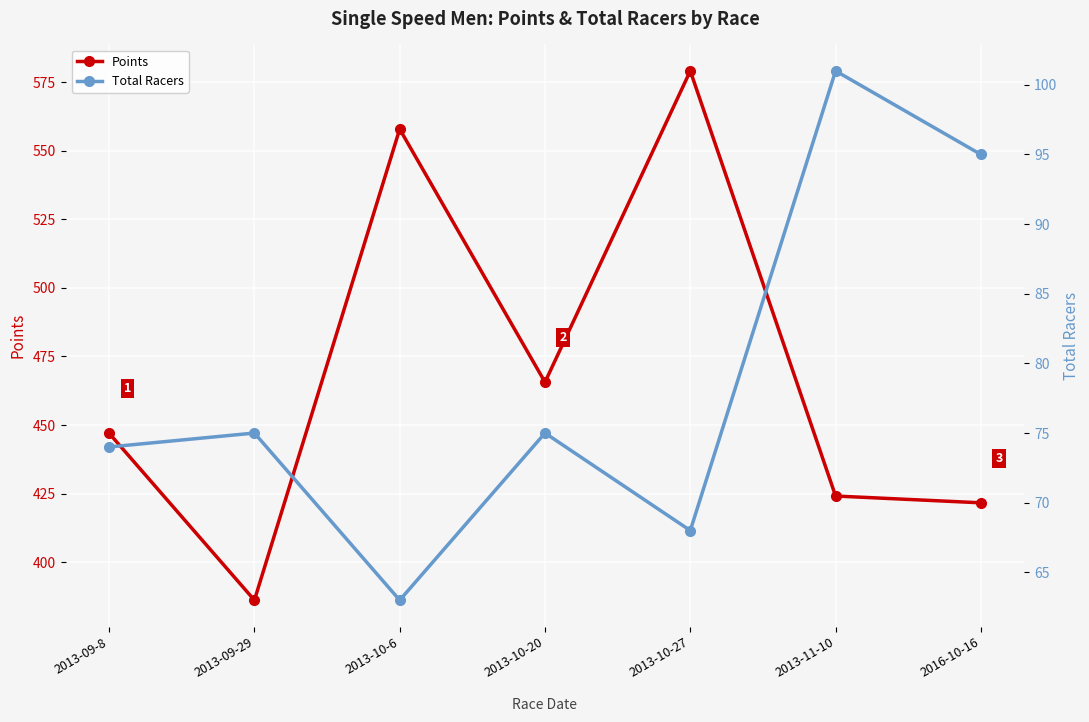

List the series in order of their overall mean, lowest first.

Total Racers, Points